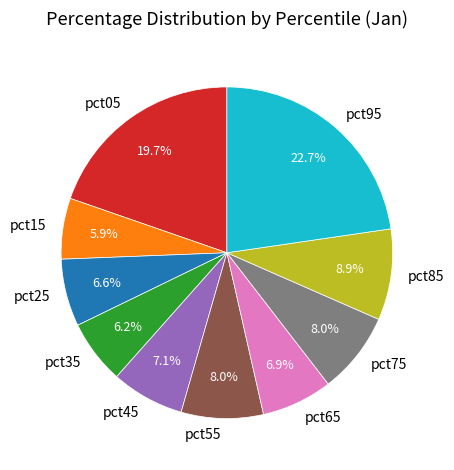

How many slices are in this pie chart?

10